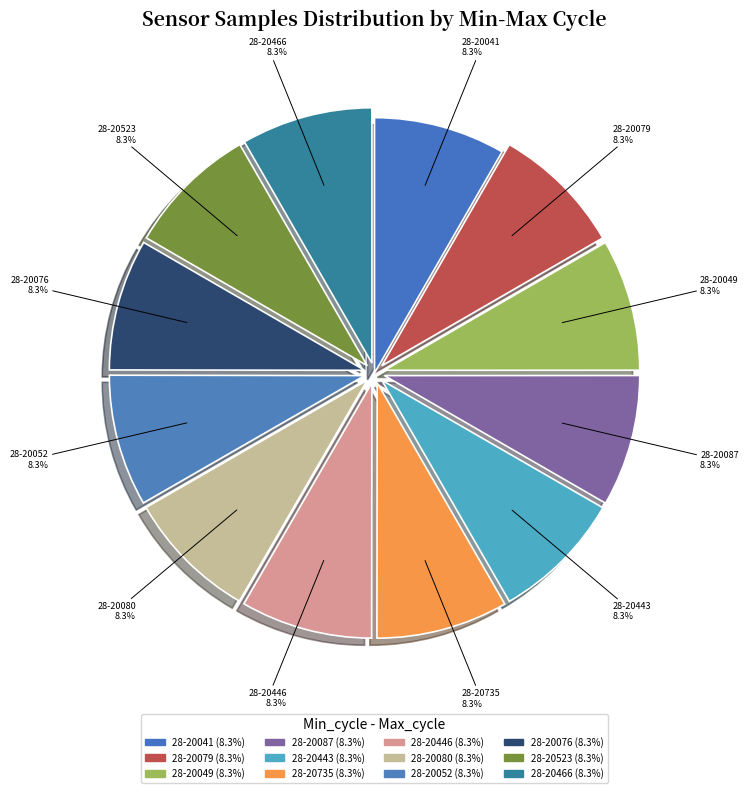

True or false: 28-20041 accounts for 19% of the total.

False